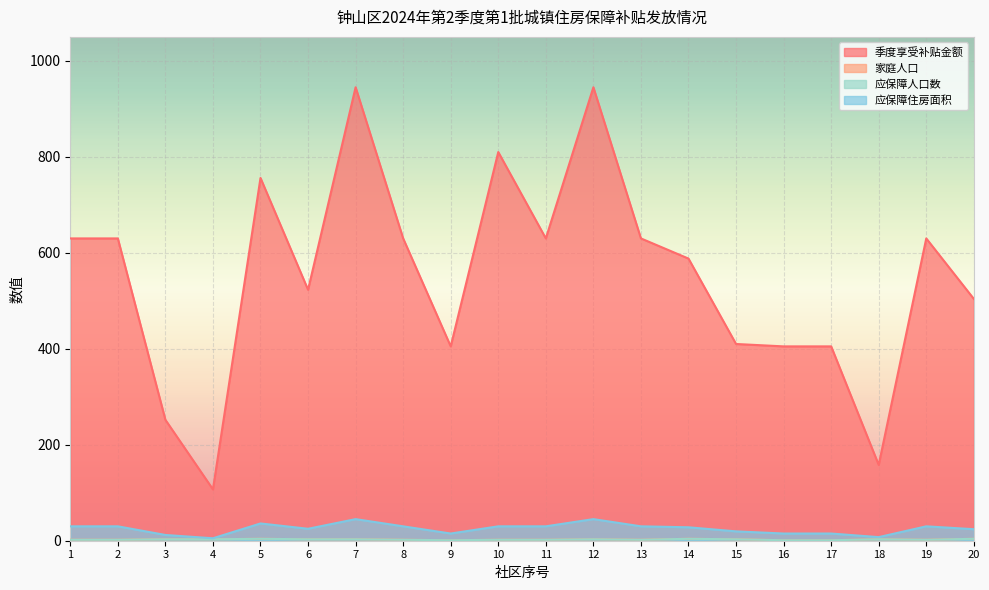

How many values in the 应保障住房面积 series exceed 30?

3